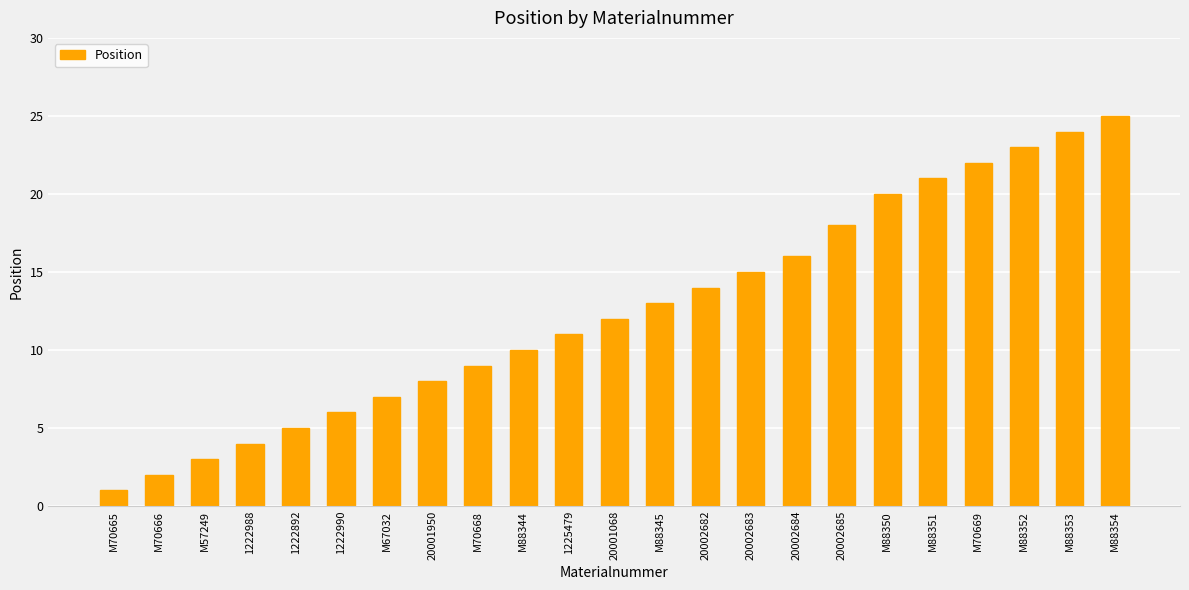

How many categories are shown in the chart?

23